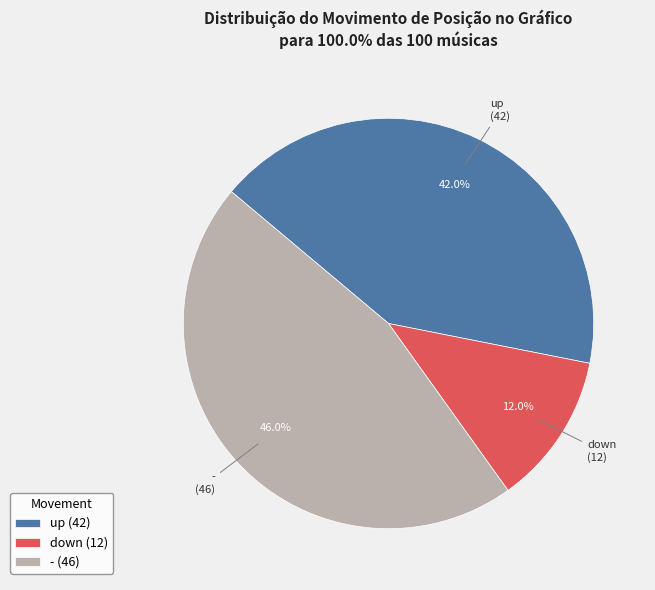

What percentage is NOT represented by down?

88.0%